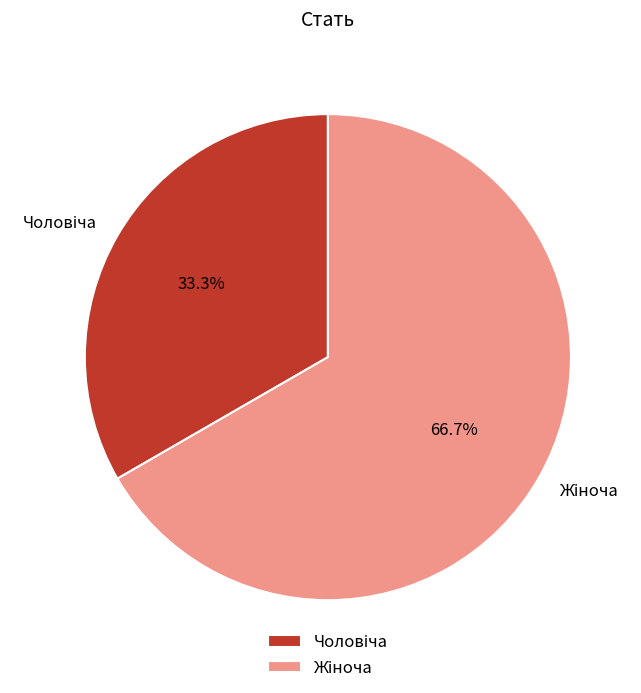

Is there a majority slice in this chart?

Yes